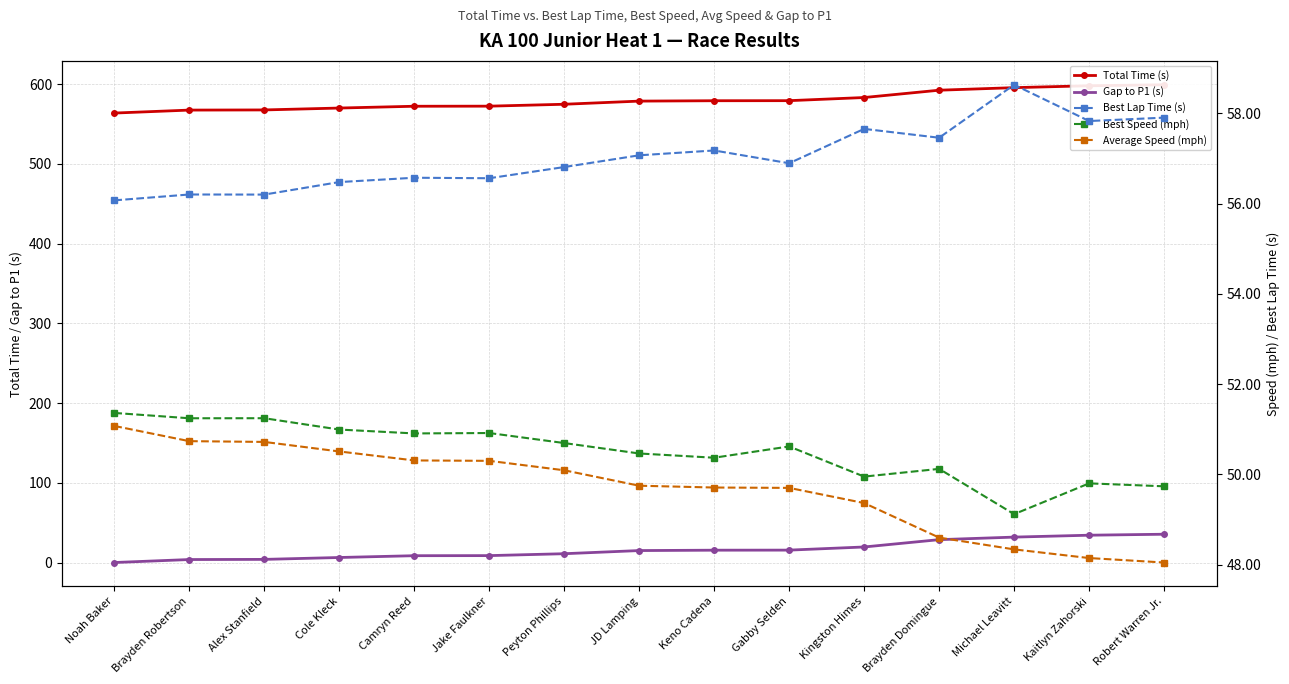

What is the average value of the Best Speed (mph) series?

50.5